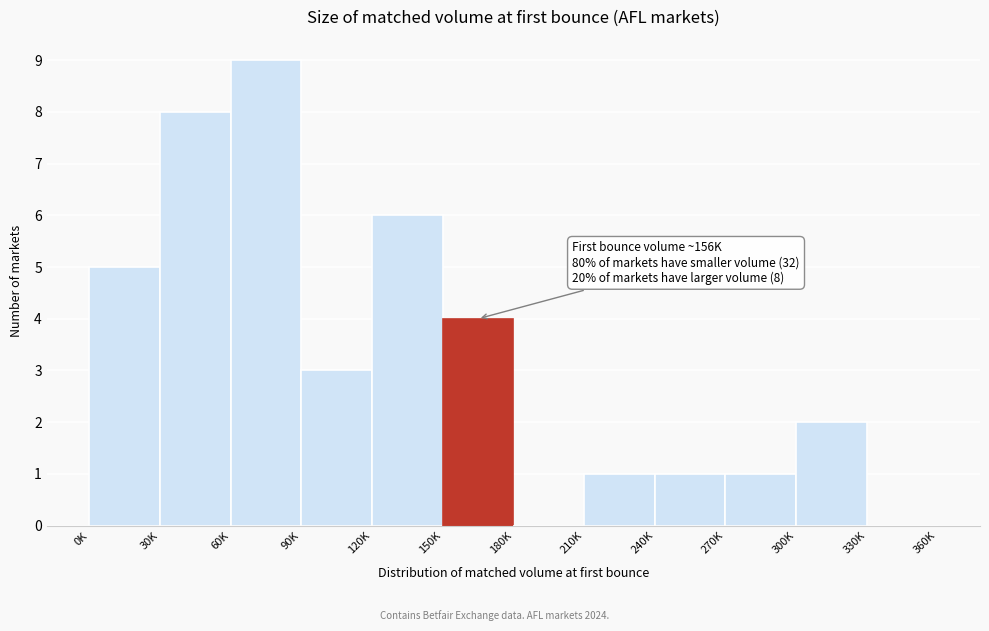

Reading right to left, what are all the values shown in this chart?

330K=0	300K=2	270K=1	240K=1	210K=1	180K=0	150K=4	120K=6	90K=3	60K=9	30K=8	0K=5